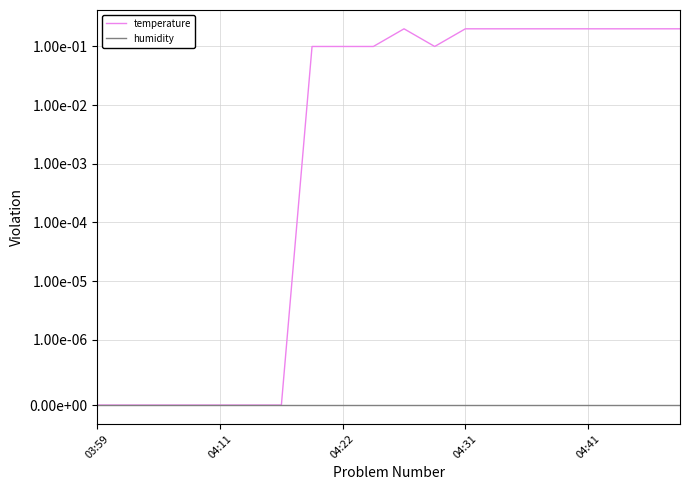

What is the difference between the temperature values at 11 and 14?

0.1